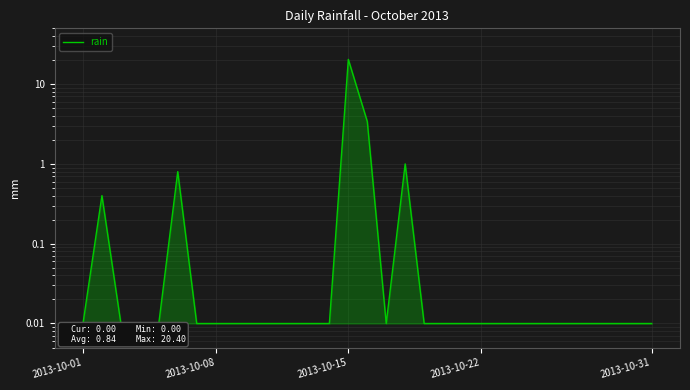

How many categories are shown in the chart?

31